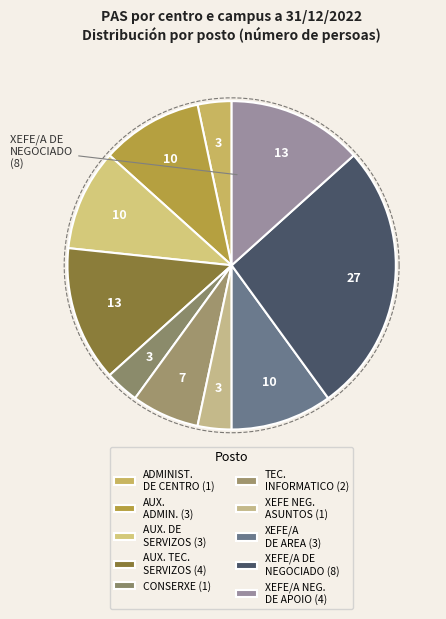

Combined, what portion of the pie is XEFE/A DE NEGOCIADO and TECNICO/A INFORMATICO?

33.3%